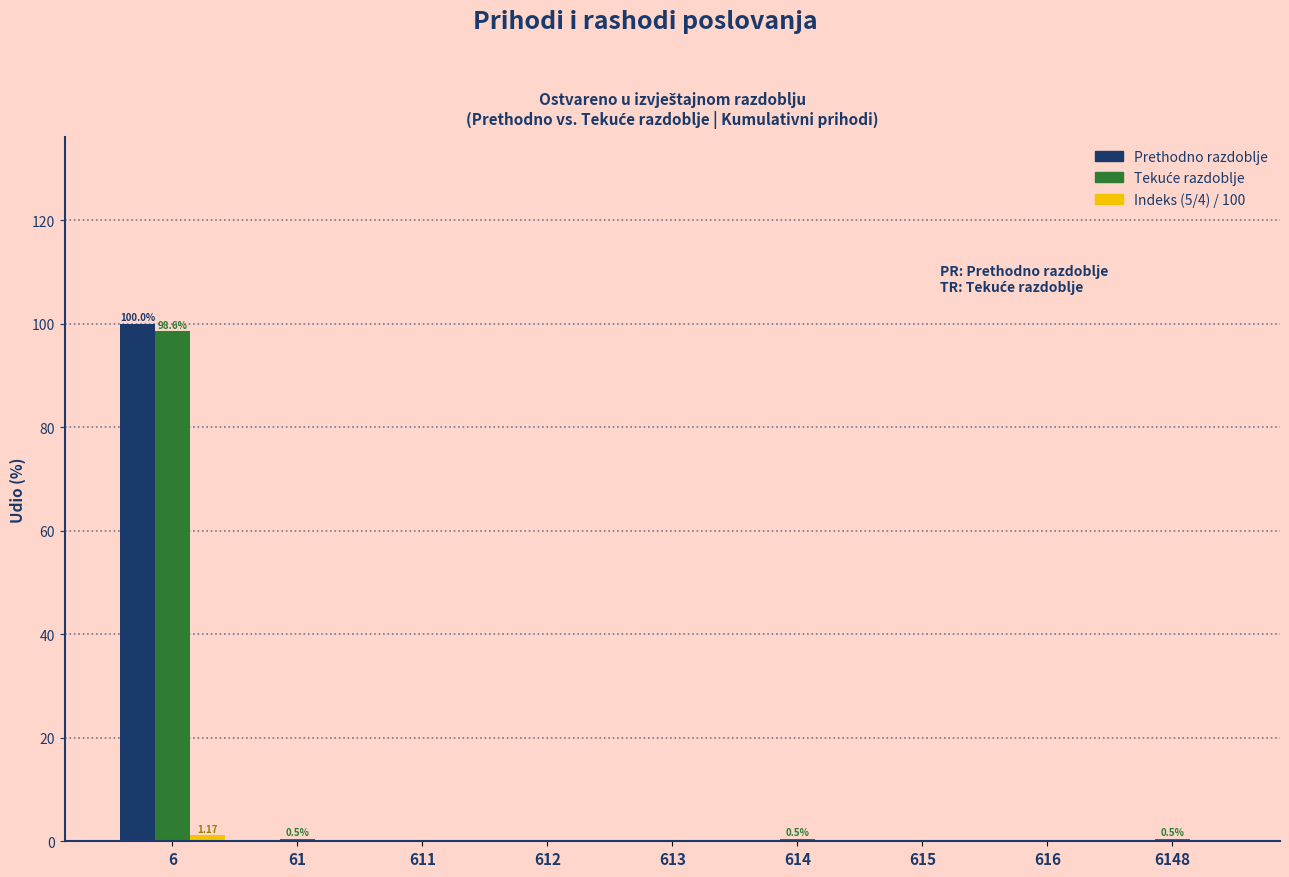

What is the sum of all Prethodno razdoblje values?

100.0